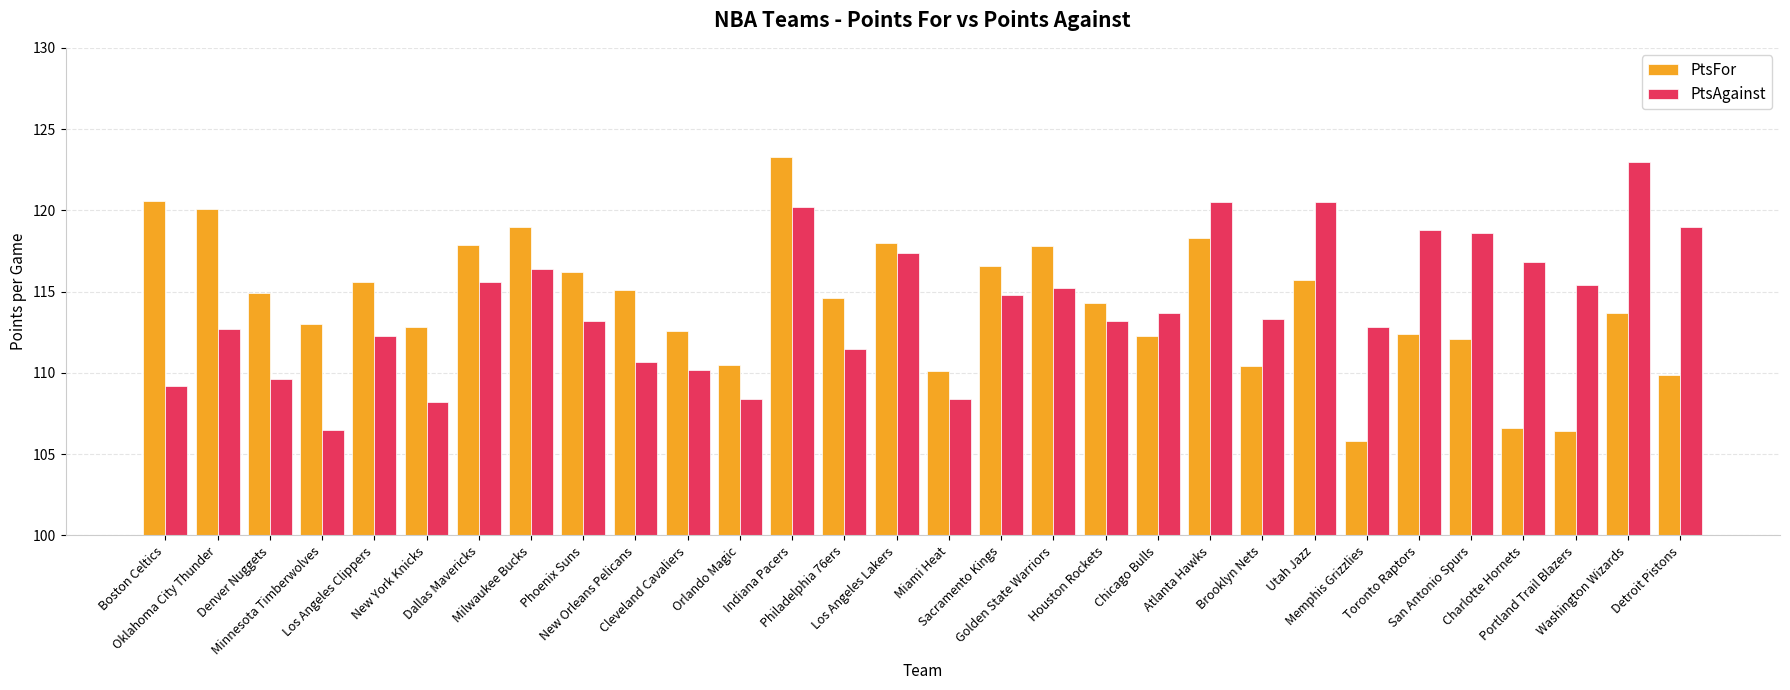

Read the PtsFor value at Denver Nuggets.

114.9